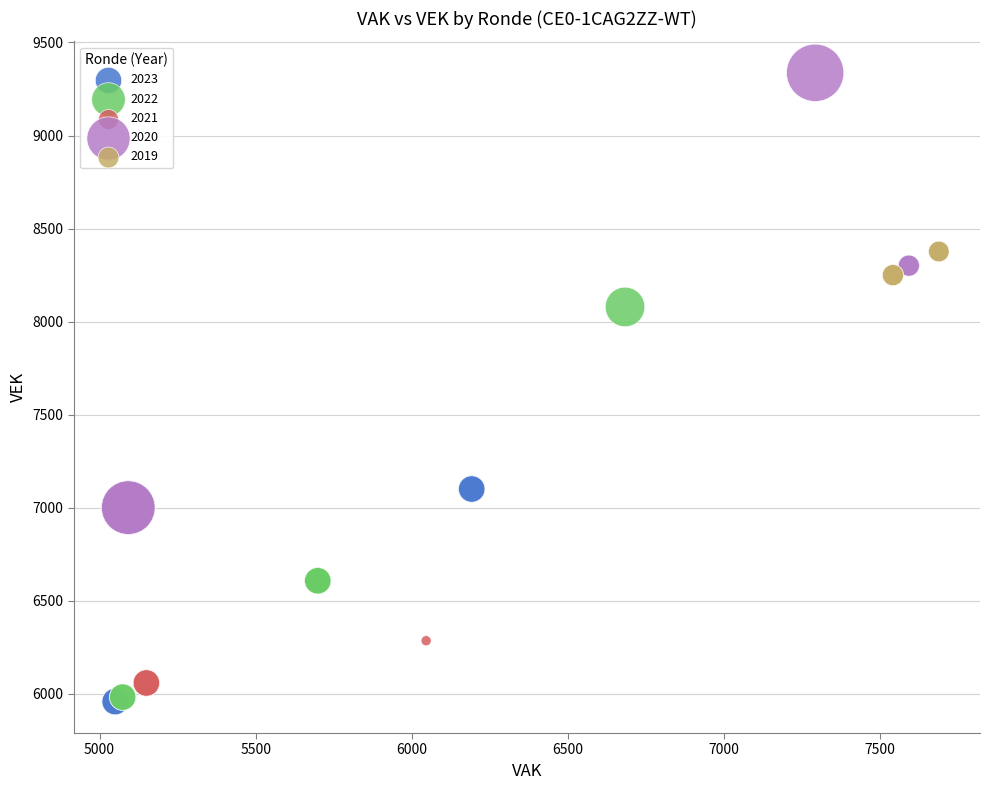

Which series has the largest Y range (max minus min)?

2020